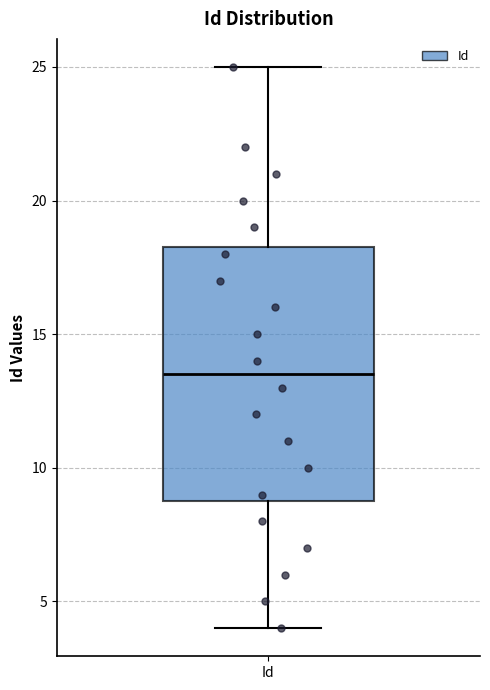

Transcribe this box plot: give where the median line is, the range the box spans, and where the two whiskers end, as read against the y-axis. The values are not printed on the chart, so give them approximately, as read against the axis.

median 13.5, box 9.0 to 18.5, whiskers 4.0 to 25.0